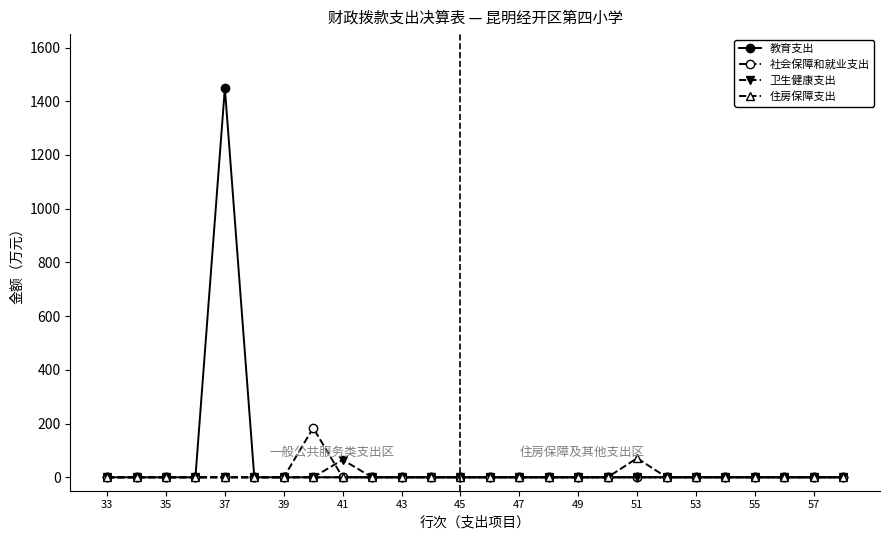

Reading left to right, extract all data points from this chart.

教育支出: 0.0	0.0	0.0	0.0	1448.9	0.0	0.0	0.0	0.0	0.0	0.0	0.0	0.0	0.0	0.0	0.0	0.0	0.0	0.0	0.0	0.0	0.0	0.0	0.0	0.0	0.0
社会保障和就业支出: 0.0	0.0	0.0	0.0	0.0	0.0	0.0	183.7	0.0	0.0	0.0	0.0	0.0	0.0	0.0	0.0	0.0	0.0	0.0	0.0	0.0	0.0	0.0	0.0	0.0	0.0
卫生健康支出: 0.0	0.0	0.0	0.0	0.0	0.0	0.0	0.0	65.1	0.0	0.0	0.0	0.0	0.0	0.0	0.0	0.0	0.0	0.0	0.0	0.0	0.0	0.0	0.0	0.0	0.0
住房保障支出: 0.0	0.0	0.0	0.0	0.0	0.0	0.0	0.0	0.0	0.0	0.0	0.0	0.0	0.0	0.0	0.0	0.0	0.0	71.1	0.0	0.0	0.0	0.0	0.0	0.0	0.0